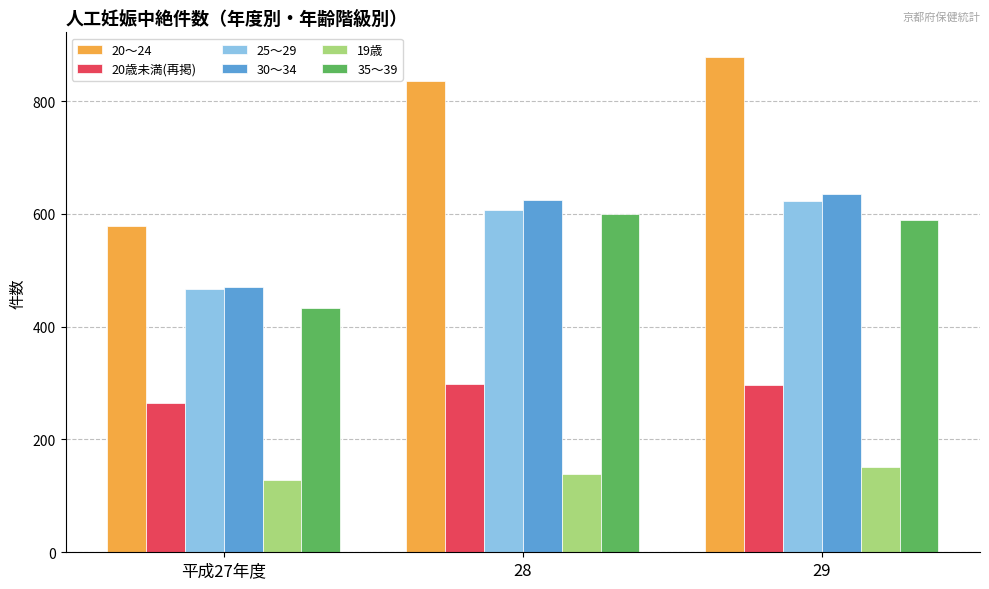

True or false: 30～34 has a value of 636 at 29.

True